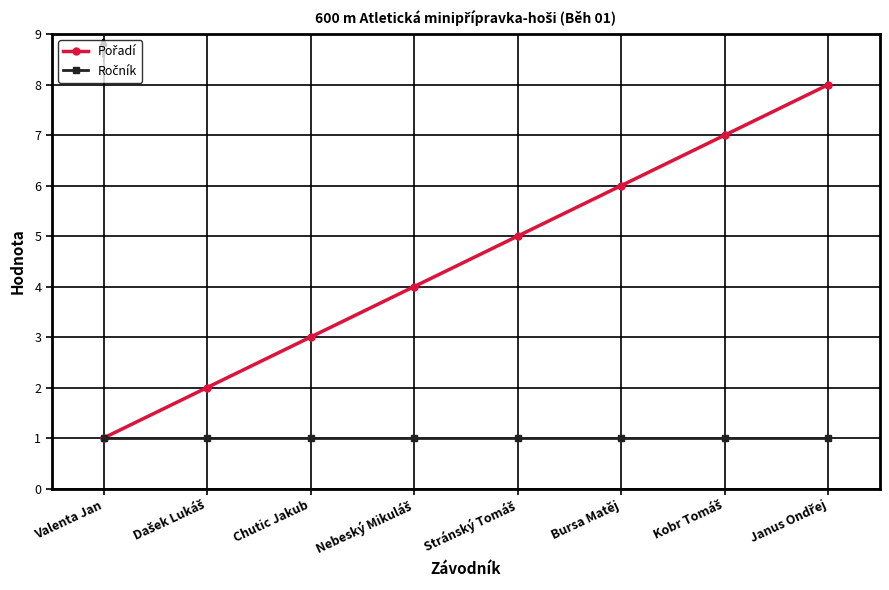

How many lines are shown in the chart?

2